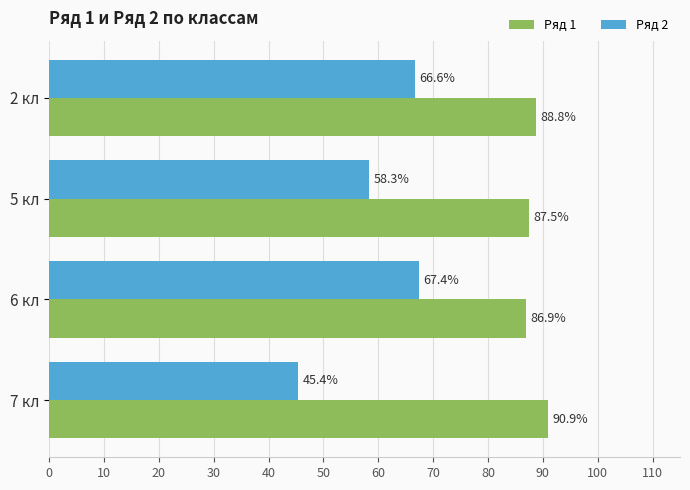

Which category has the highest value in the Ряд 2 series?

6 кл